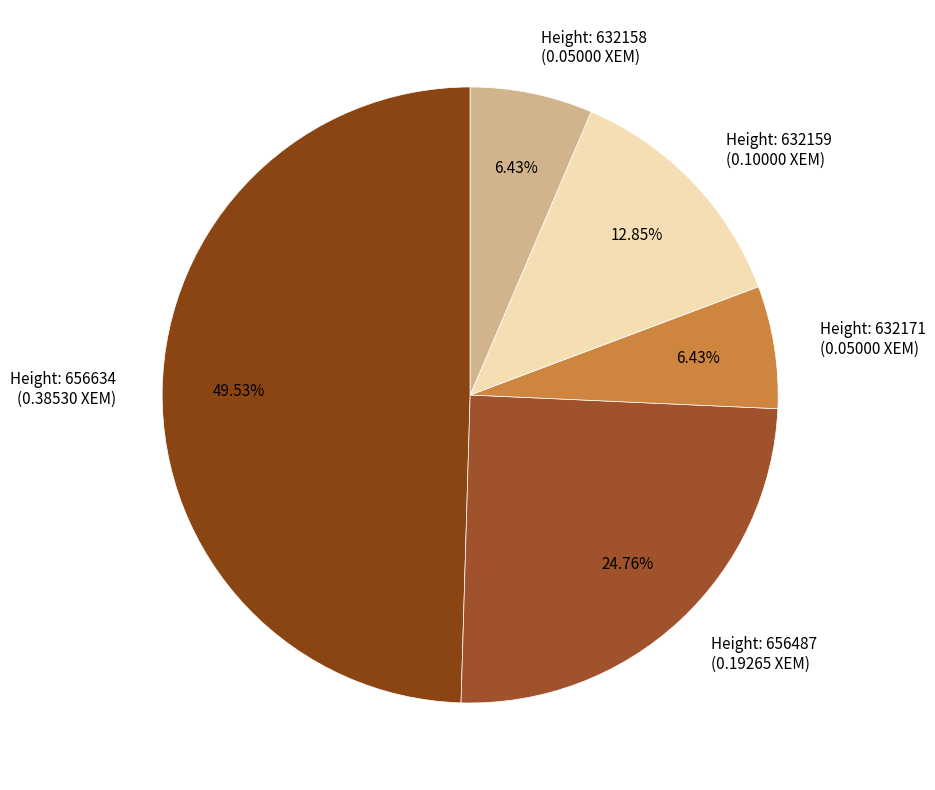

Is there any slice that represents more than half of the pie?

No